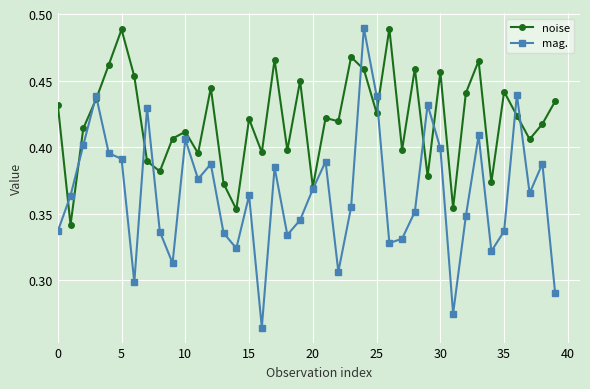

Which series has the widest spread of values?

mag.